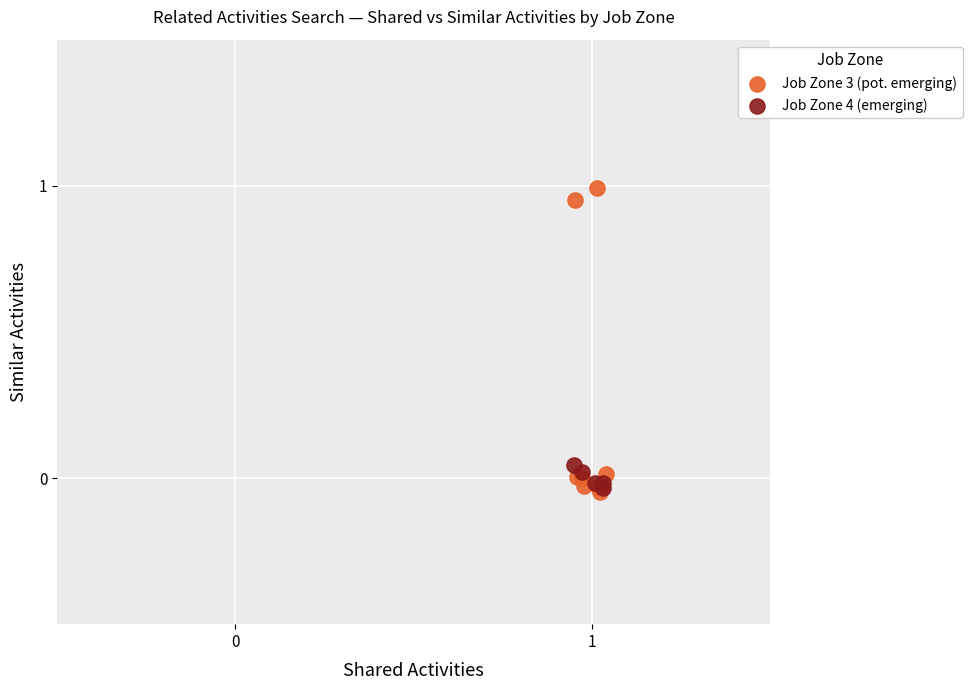

Which series has the widest spread of Y values?

Job Zone 3 (pot. emerging)